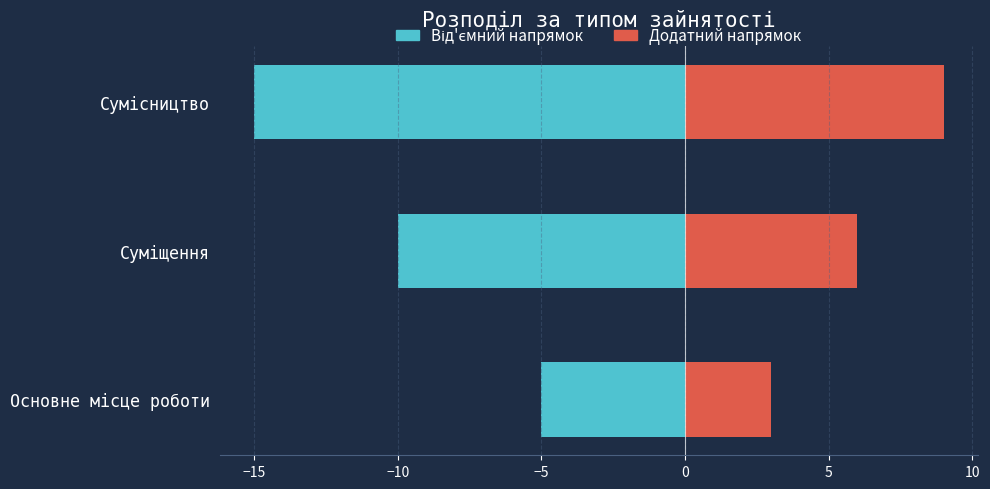

Count the number of data series in this chart.

2